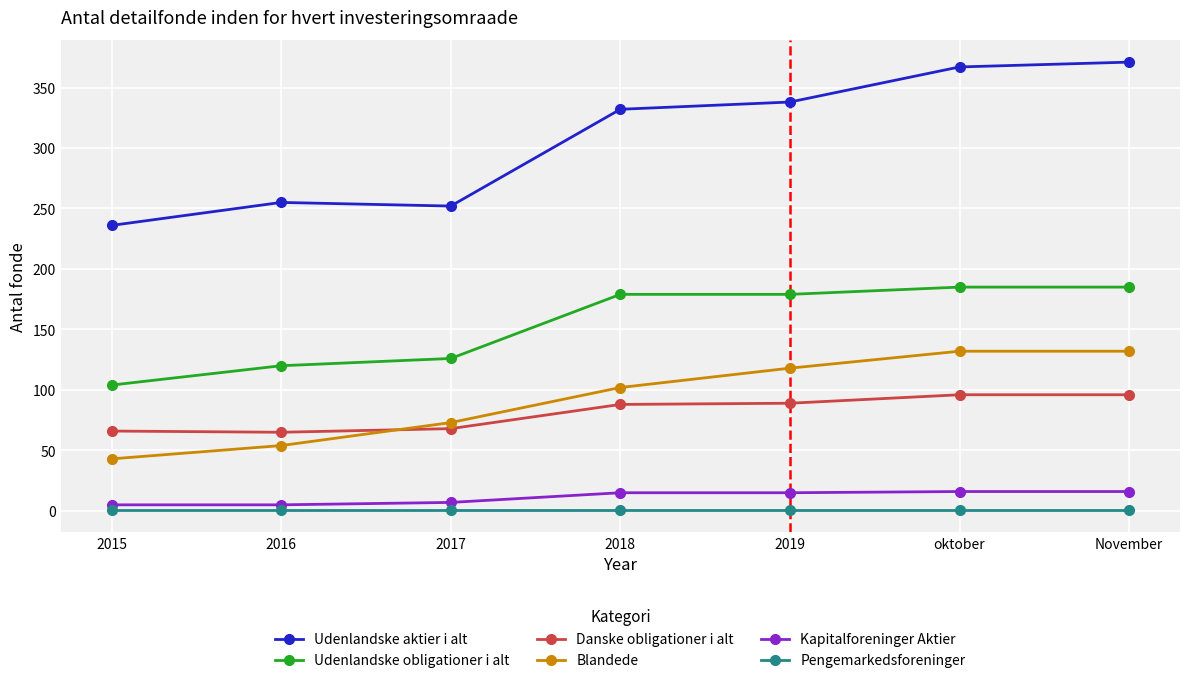

Which series has the largest total across all categories?

Udenlandske aktier i alt